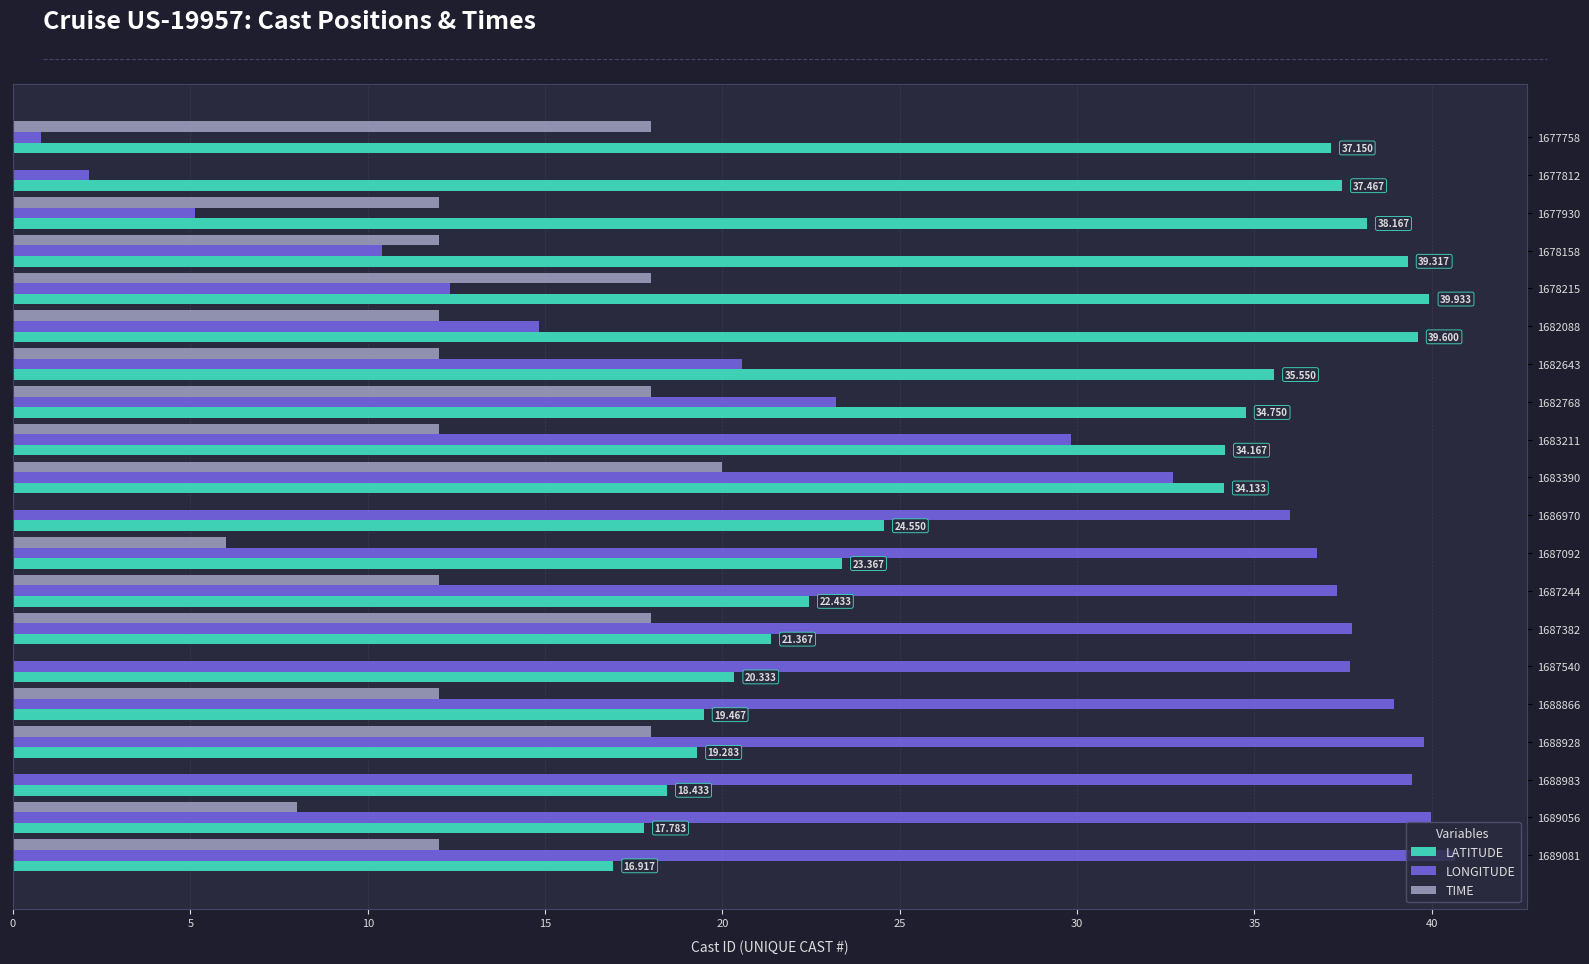

At which category is the sum across all series the highest?

1683390